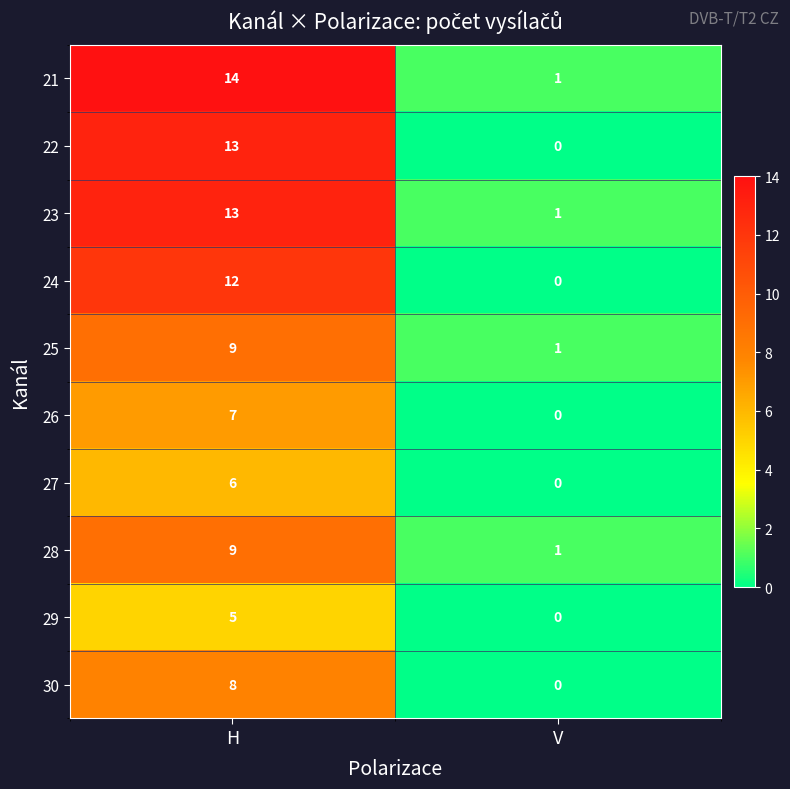

What is the spread (max minus min) of values at H?

9